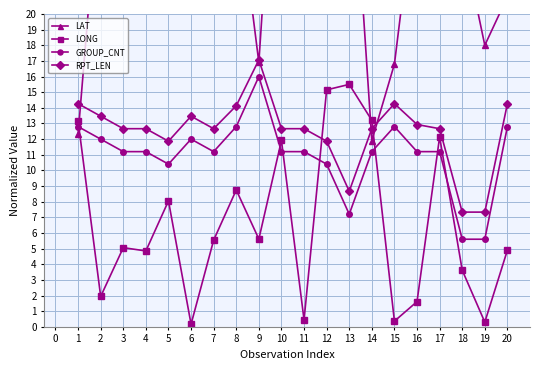

Which series has the largest range (max minus min)?

LAT